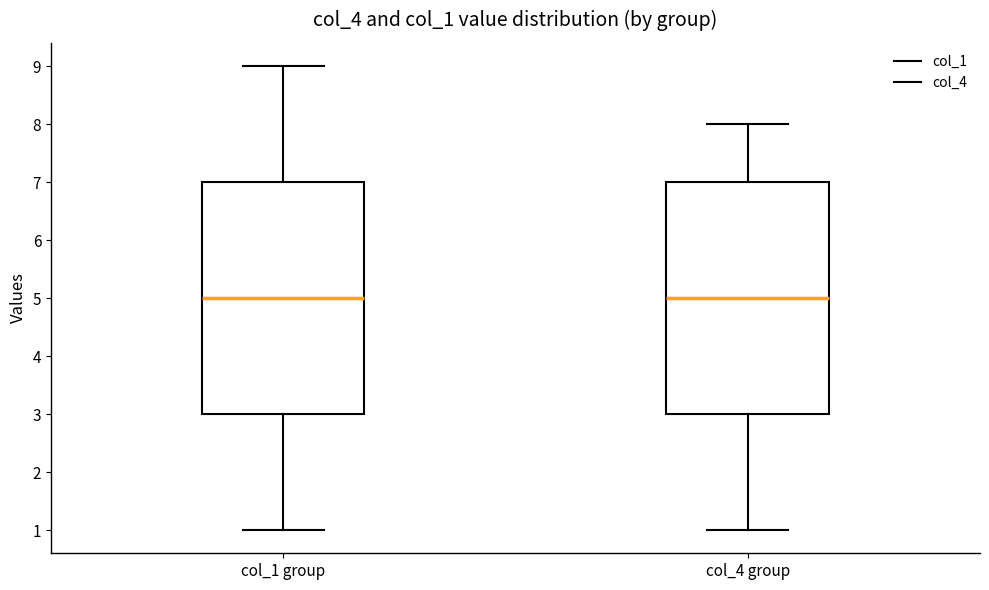

Where does the lower whisker of the box for col_4 group end on the y-axis? The values are not printed on the chart, so give them approximately, as read against the axis.

1